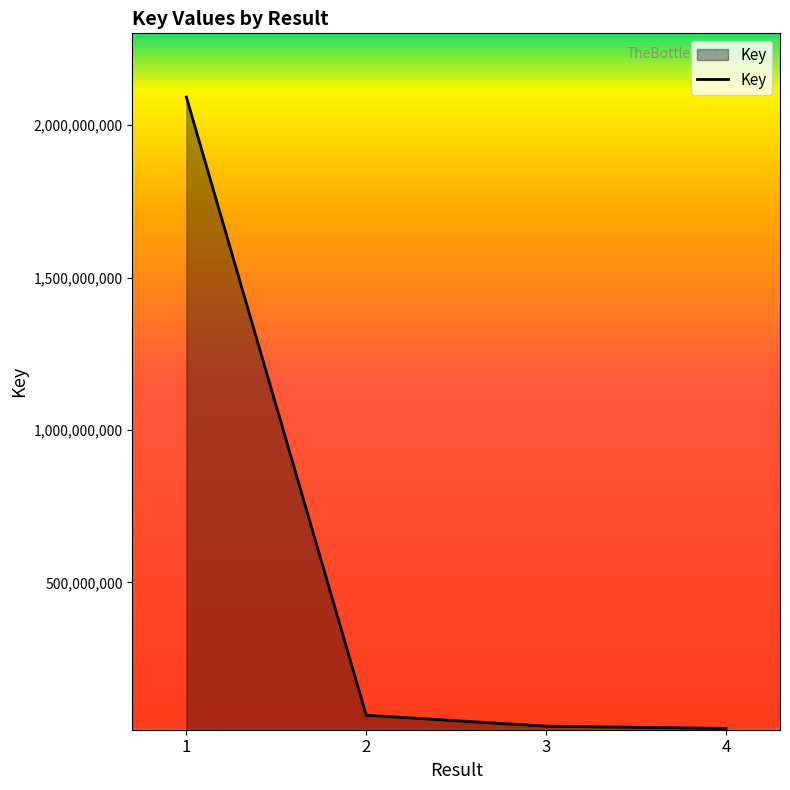

Read the value at 3.

28412466